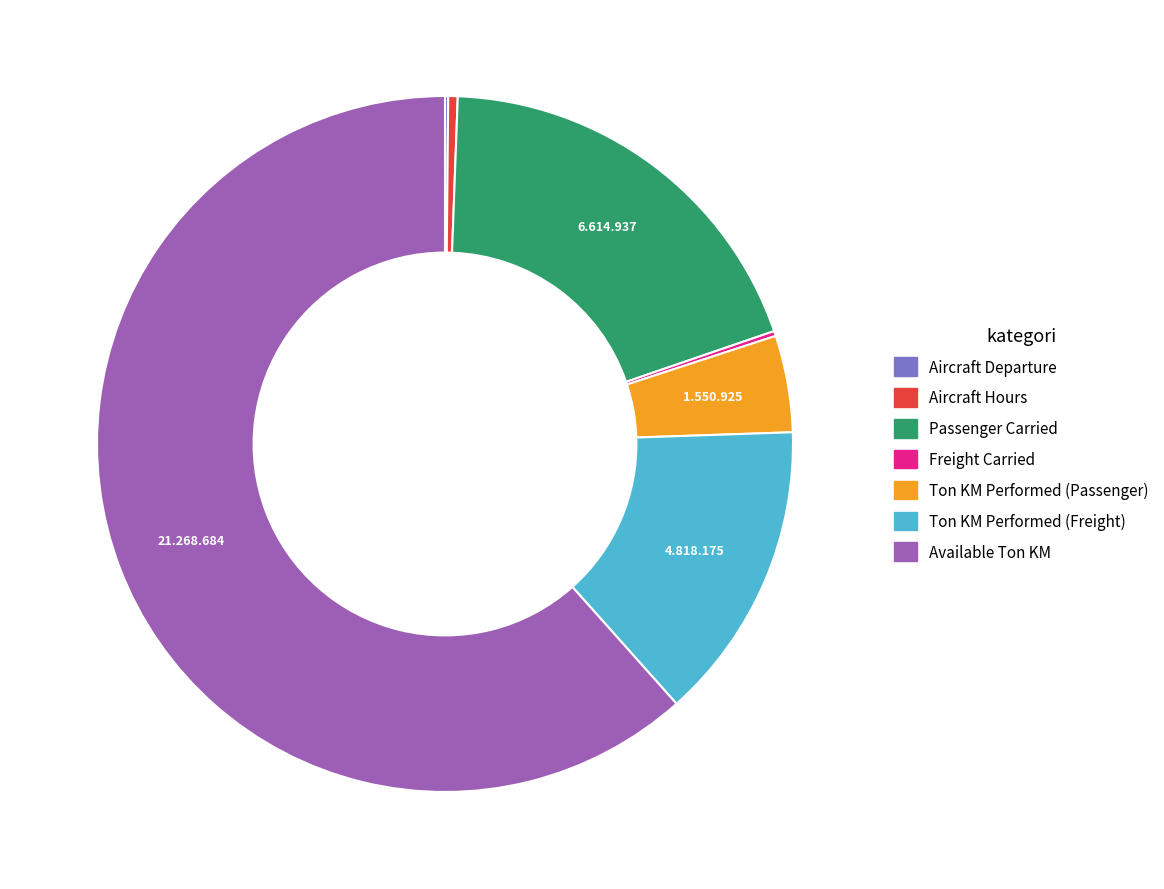

Which category accounts for the majority?

Available Ton KM